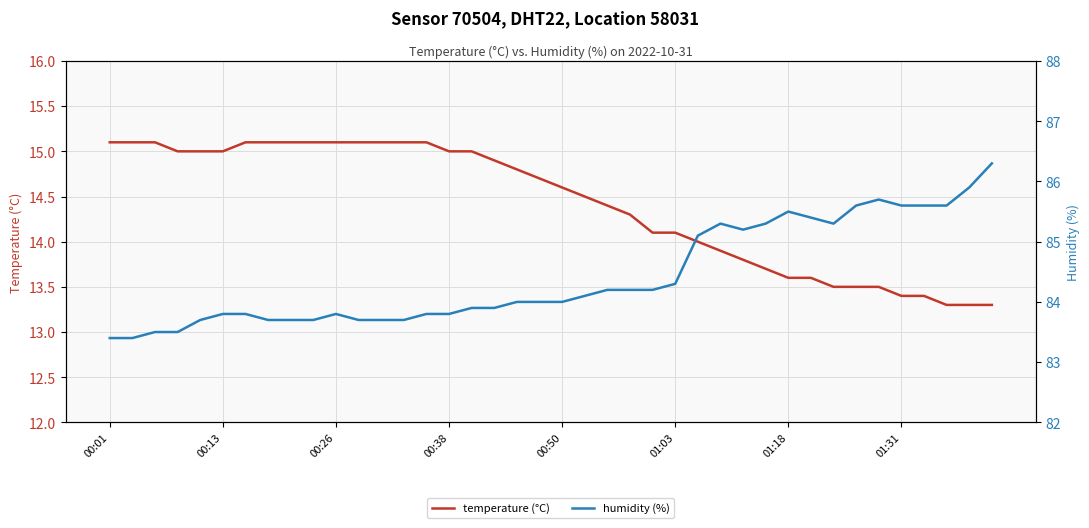

What is the smallest value displayed?

13.3